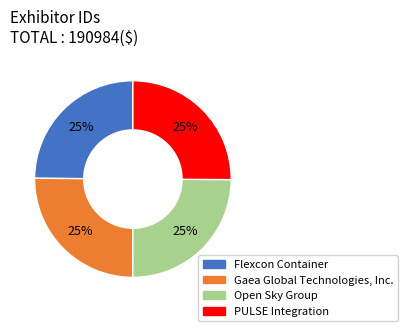

To the nearest percent, what is the average slice percentage?

25%